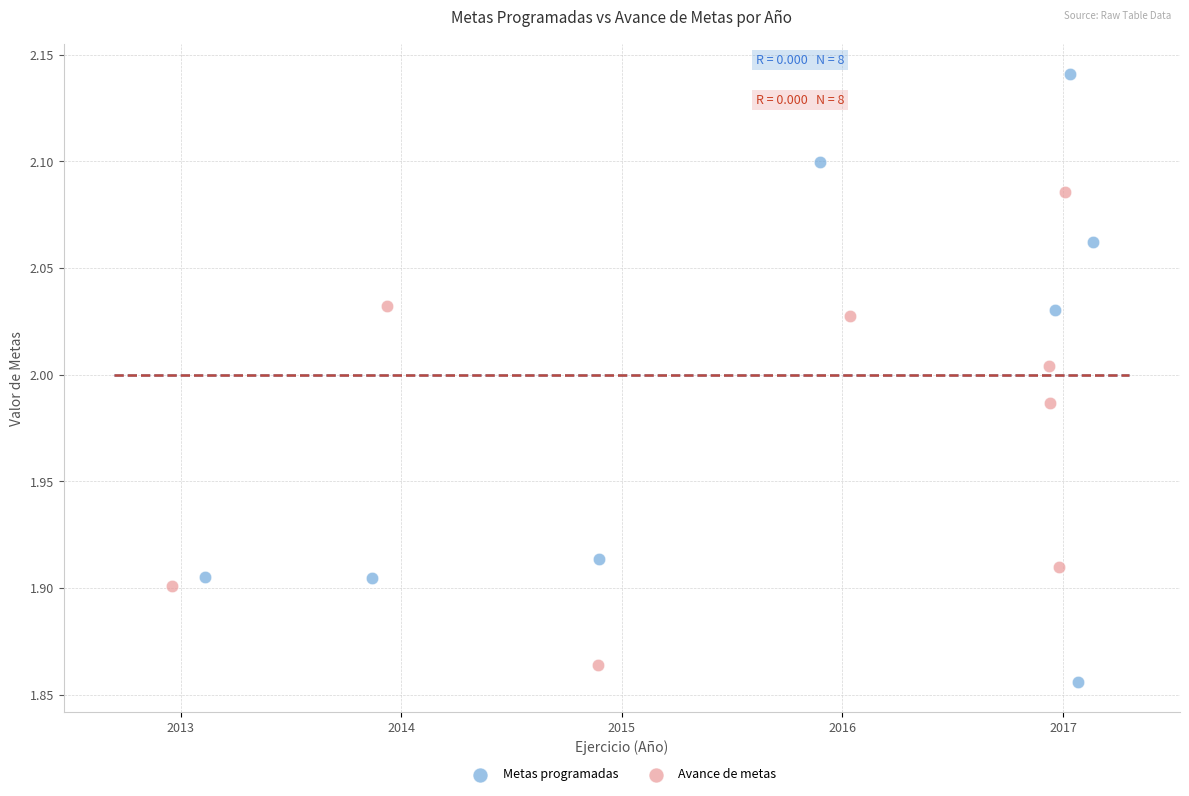

Which series has the largest Y range (max minus min)?

Metas programadas